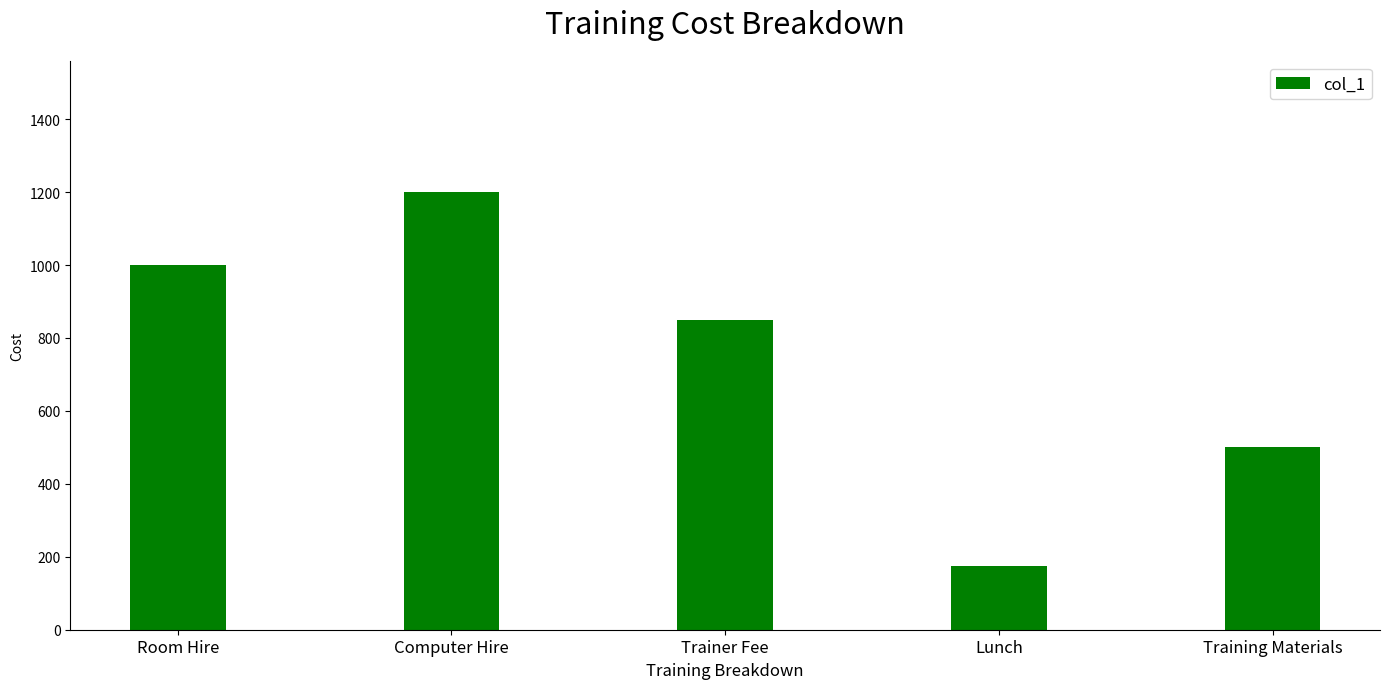

True or false: the data shows 536 at Room Hire.

False